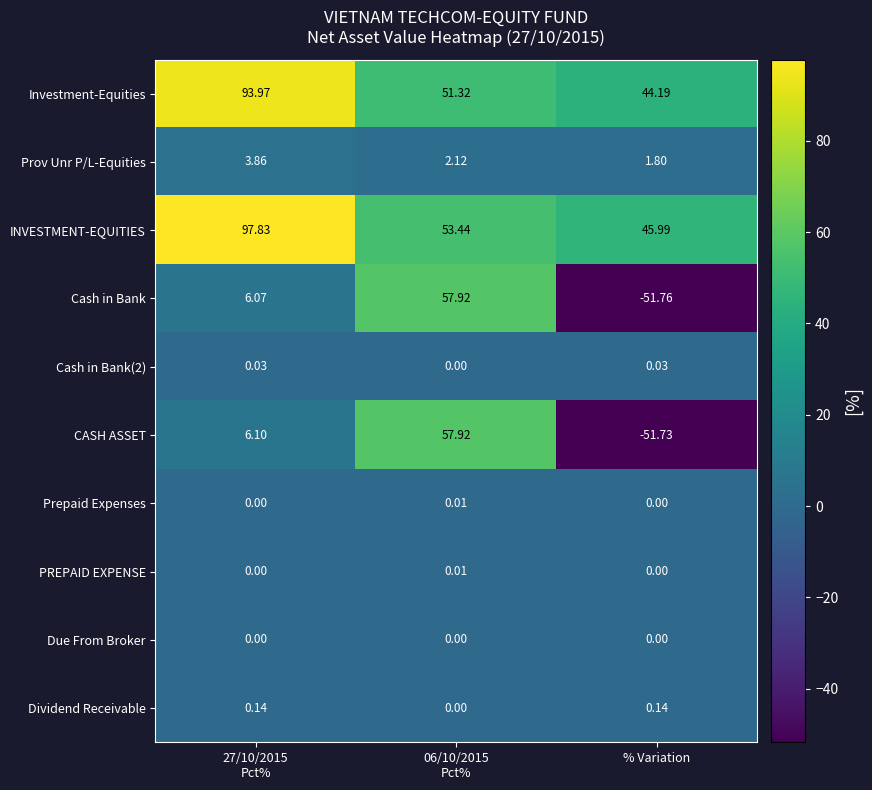

Which series has the largest total across all categories?

INVESTMENT-EQUITIES